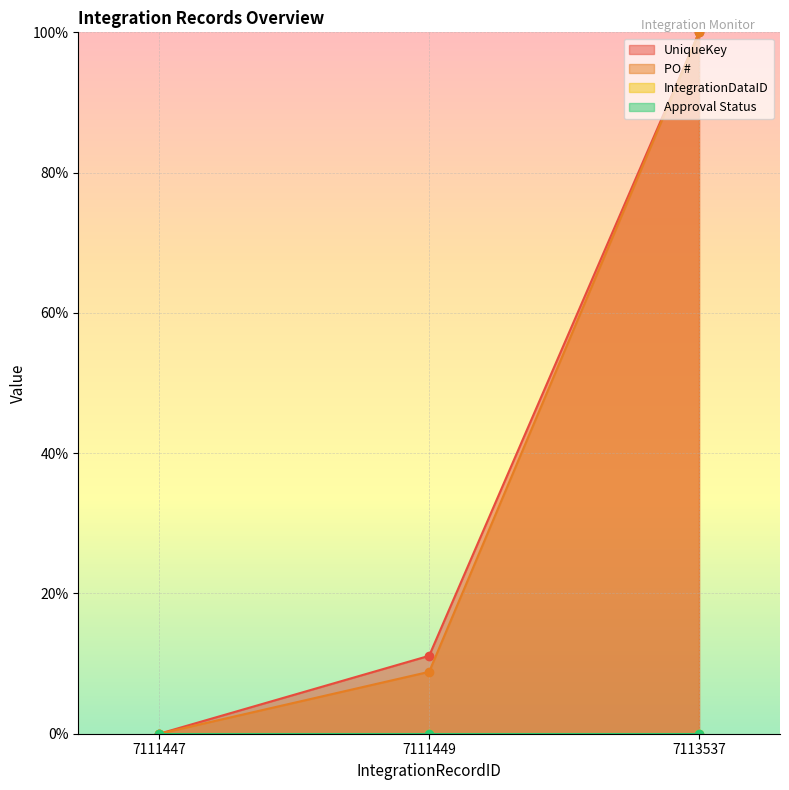

The UniqueKey series shows 100.0 at 7113537. True or false?

True